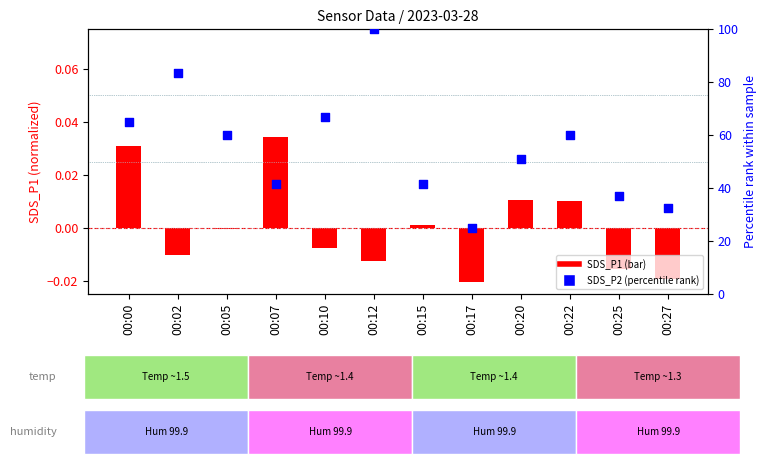

Which series has the largest Y range (max minus min)?

SDS_P2 (percentile rank)